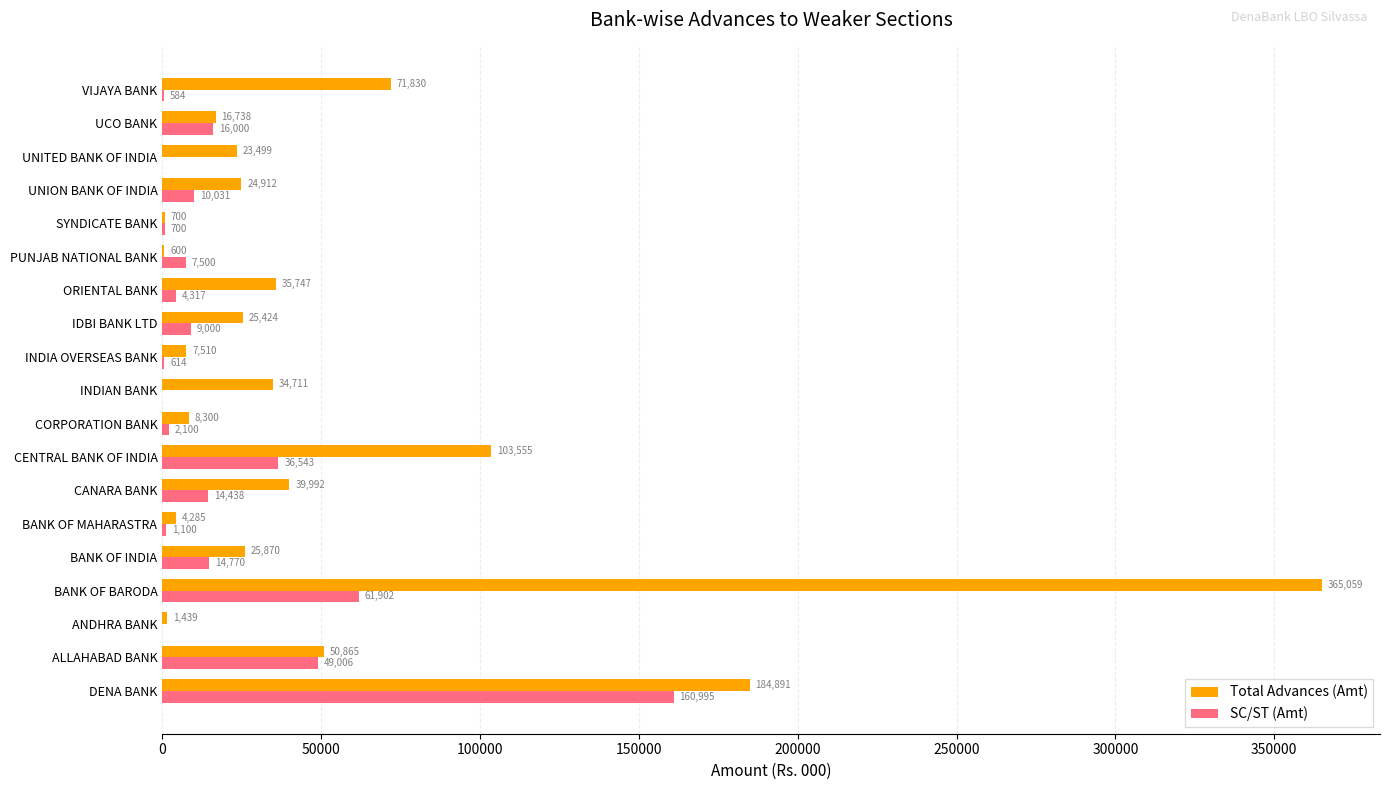

True or false: Total Advances (Amt) has a value of 25424 at IDBI BANK LTD.

True